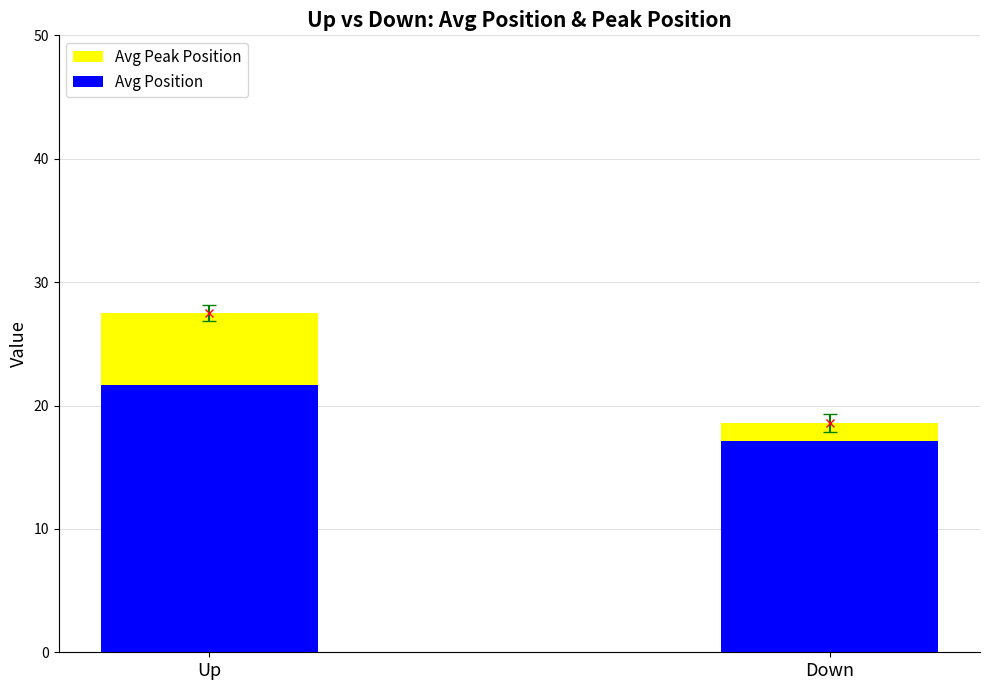

The Avg Position series shows 17.1 at Down. True or false?

True